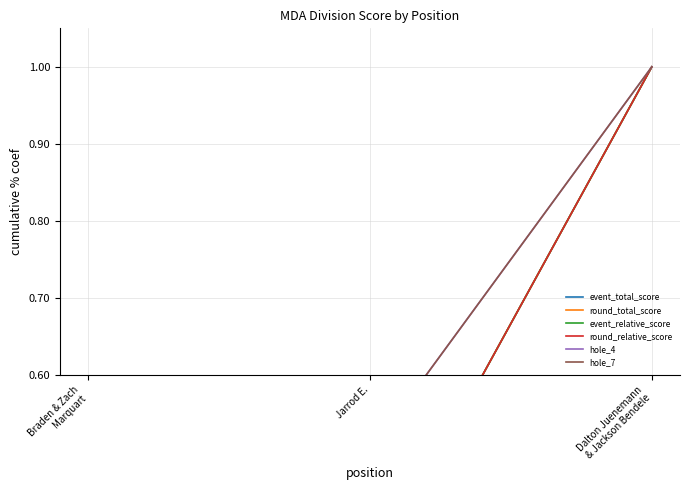

Reading left to right, transcribe all the data shown in this chart.

event_total_score: Braden & Zach
Marquart=0.1	Jarrod E.=0.3	Dalton Juenemann
& Jackson Bendele=1.0
round_total_score: Braden & Zach
Marquart=0.1	Jarrod E.=0.3	Dalton Juenemann
& Jackson Bendele=1.0
event_relative_score: Braden & Zach
Marquart=0.1	Jarrod E.=0.3	Dalton Juenemann
& Jackson Bendele=1.0
round_relative_score: Braden & Zach
Marquart=0.1	Jarrod E.=0.3	Dalton Juenemann
& Jackson Bendele=1.0
hole_4: Braden & Zach
Marquart=0.2	Jarrod E.=0.5	Dalton Juenemann
& Jackson Bendele=1.0
hole_7: Braden & Zach
Marquart=0.2	Jarrod E.=0.5	Dalton Juenemann
& Jackson Bendele=1.0